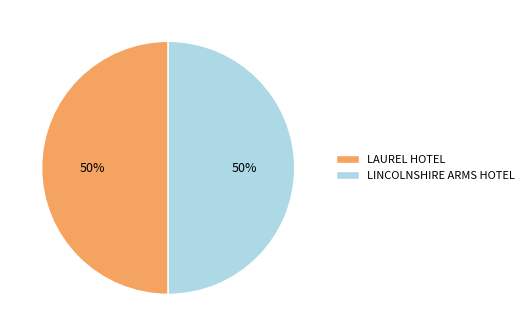

Is it true that LINCOLNSHIRE ARMS HOTEL is 50% of the pie?

True